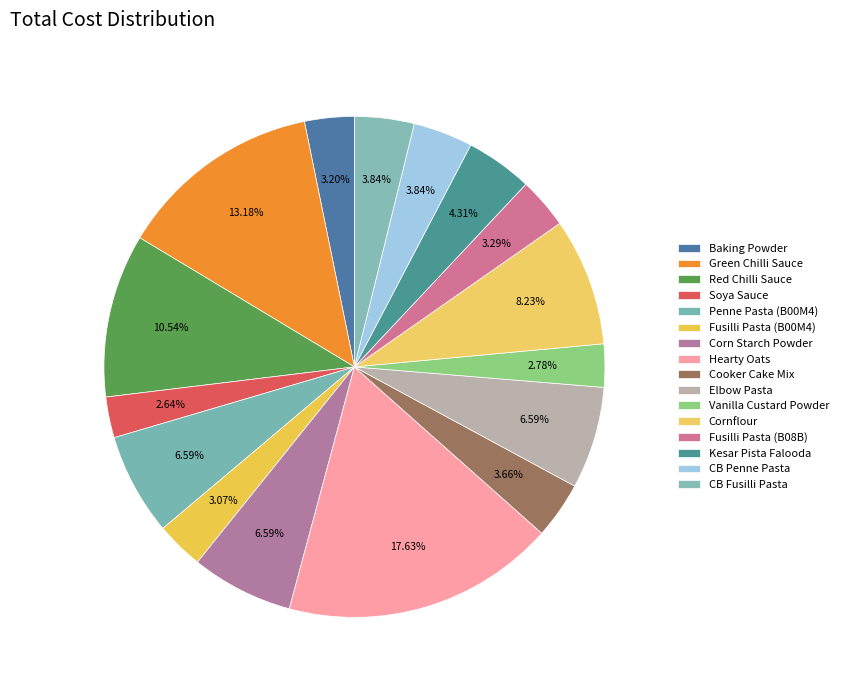

Count the number of slices in the pie.

16